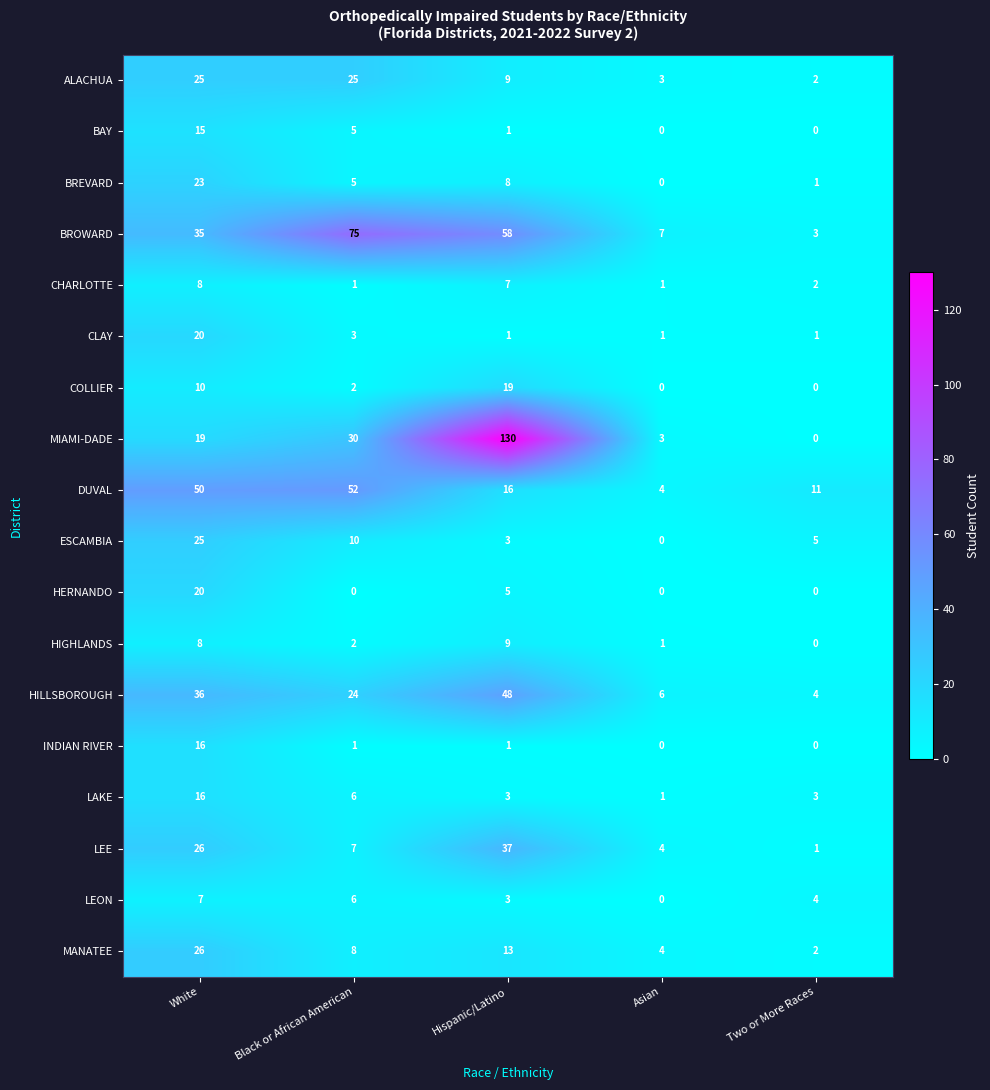

At which category is the sum across all series the highest?

White